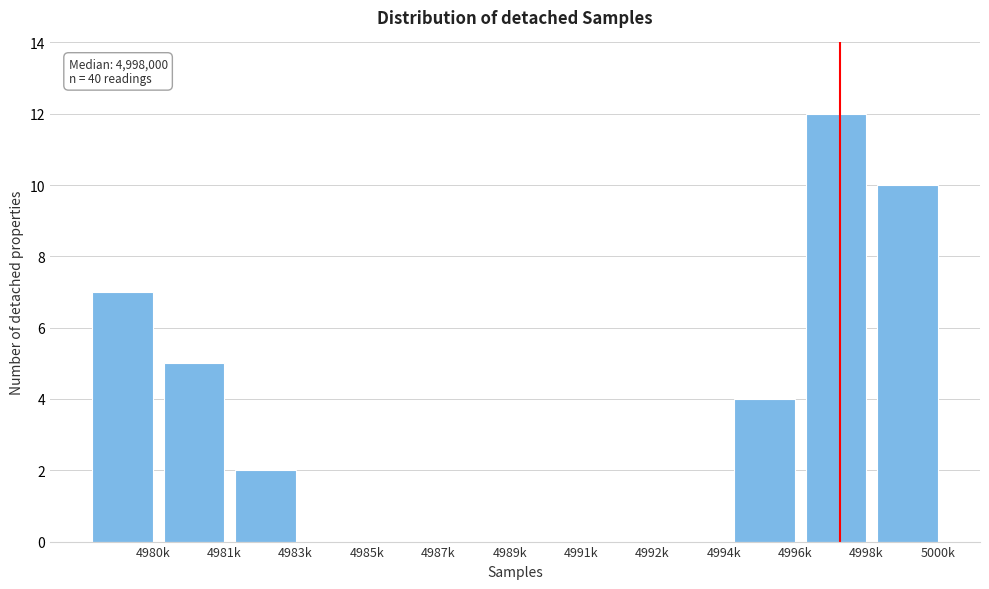

Reading right to left, transcribe all the data shown in this chart.

5000k=10	4998k=12	4996k=4	4994k=0	4992k=0	4991k=0	4989k=0	4987k=0	4985k=0	4983k=2	4981k=5	4980k=7